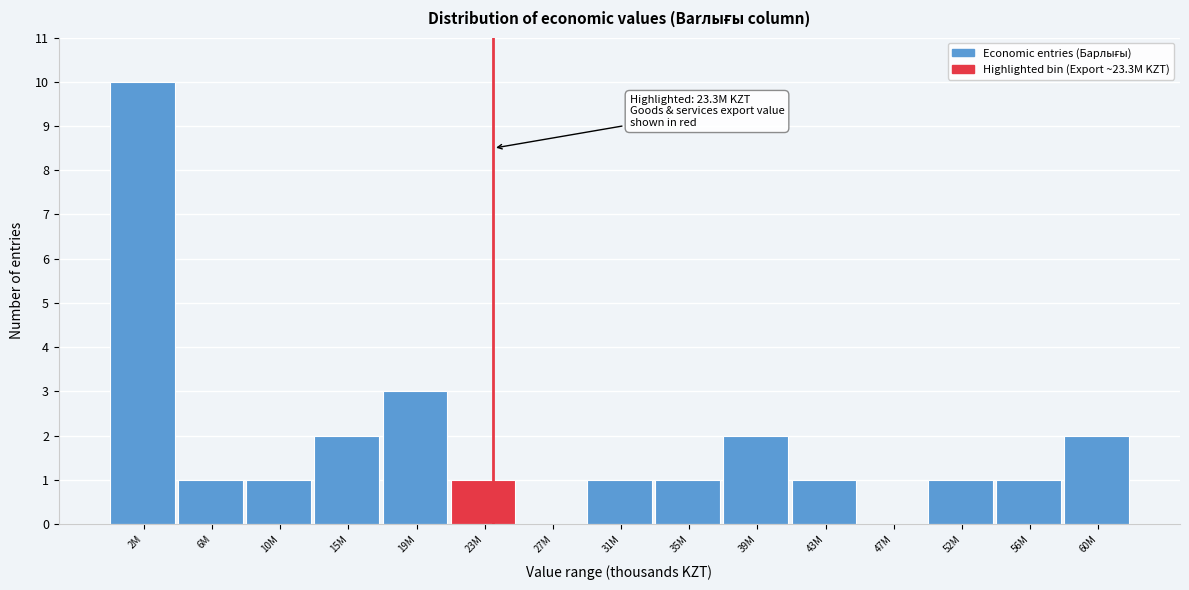

Reading left to right, list all the values displayed in this chart.

2M=10	6M=1	10M=1	15M=2	19M=3	23M=1	27M=0	31M=1	35M=1	39M=2	43M=1	47M=0	52M=1	56M=1	60M=2